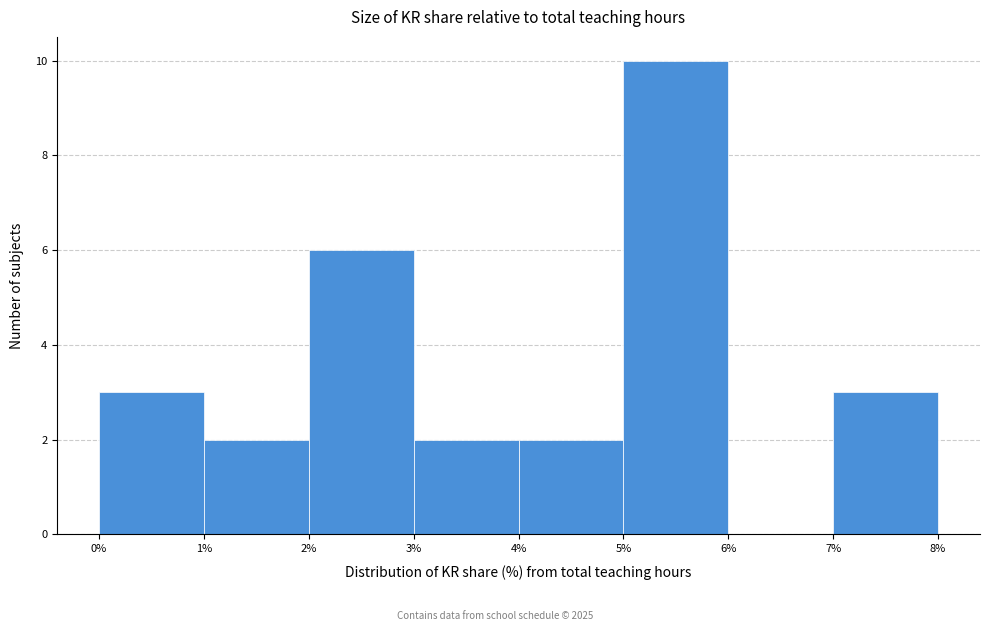

Reading left to right, transcribe this chart: for each bar, give the range it covers on the x-axis and its height. The values are not printed on the chart, so give them approximately, as read against the axis.

0% to 1%: 3
1% to 2%: 2
2% to 3%: 6
3% to 4%: 2
4% to 5%: 2
5% to 6%: 10
6% to 7%: 0
7% to 8%: 3